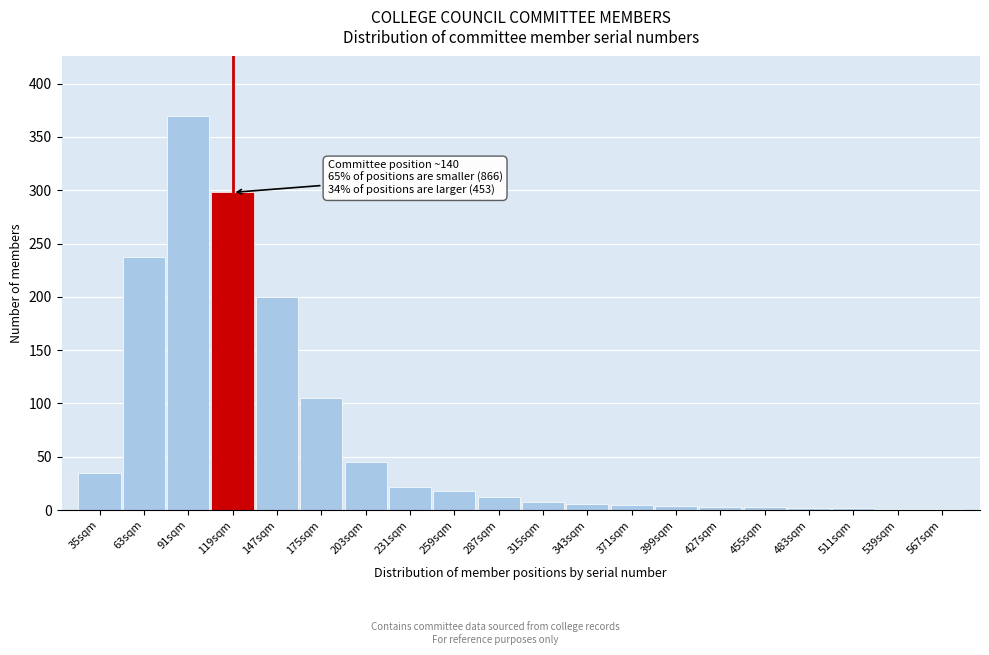

What is the sum of all values?

1377